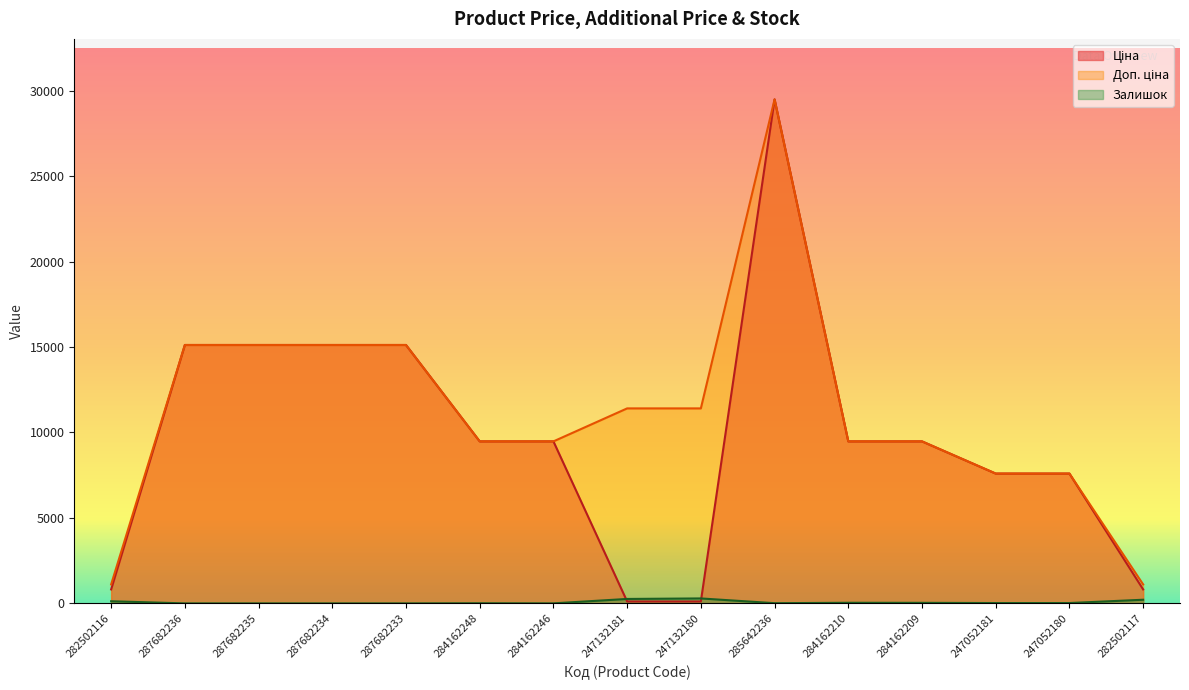

Reading right to left, what are all the values shown in this chart?

Ціна: 282502117=818.5	247052180=7596.5	247052181=7596.5	284162209=9480.1	284162210=9480.1	285642236=29491.5	247132180=114.1	247132181=114.1	284162246=9480.1	284162248=9480.1	287682233=15120.0	287682234=15120.0	287682235=15120.0	287682236=15120.0	282502116=818.5
Доп. ціна: 282502117=1109.2	247052180=7596.5	247052181=7596.5	284162209=9480.1	284162210=9480.1	285642236=29491.5	247132180=11410.0	247132181=11410.0	284162246=9480.1	284162248=9480.1	287682233=15120.0	287682234=15120.0	287682235=15120.0	287682236=15120.0	282502116=1109.2
Залишок: 282502117=214.0	247052180=21.0	247052181=20.0	284162209=33.0	284162210=36.0	285642236=12.0	247132180=290.0	247132181=260.0	284162246=2.0	284162248=8.0	287682233=0.0	287682234=0.0	287682235=0.0	287682236=0.0	282502116=125.0